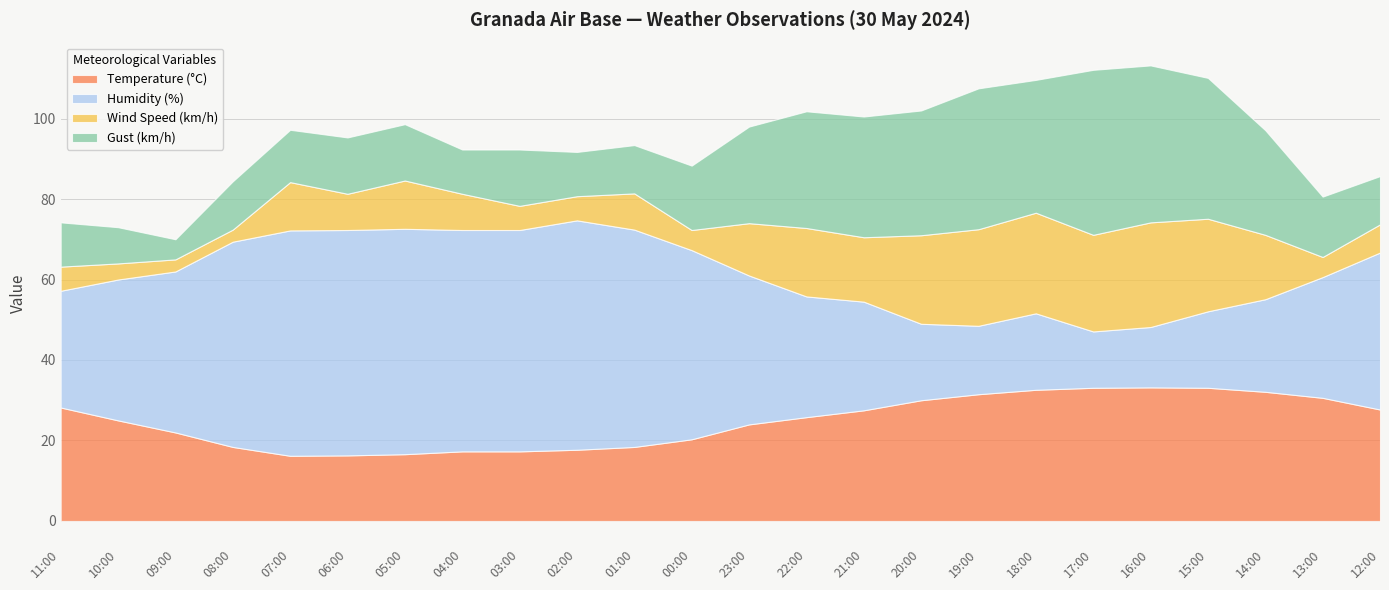

What is the label of the 19th point from the right?

06:00